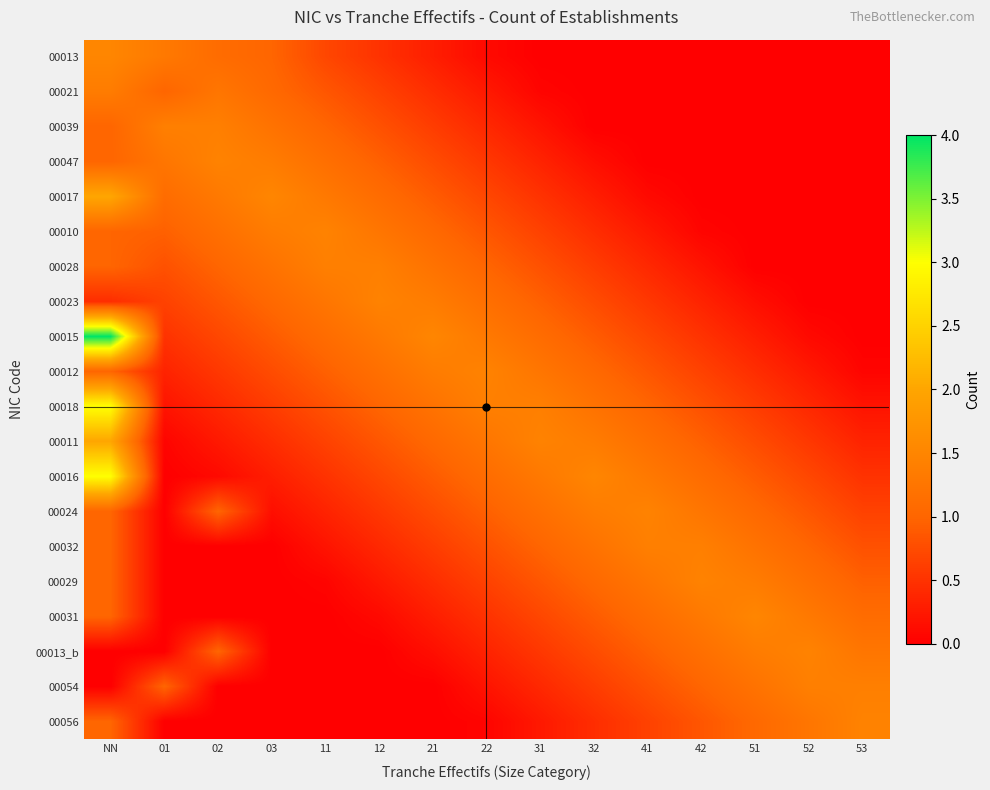

Count the number of categories in the chart.

15